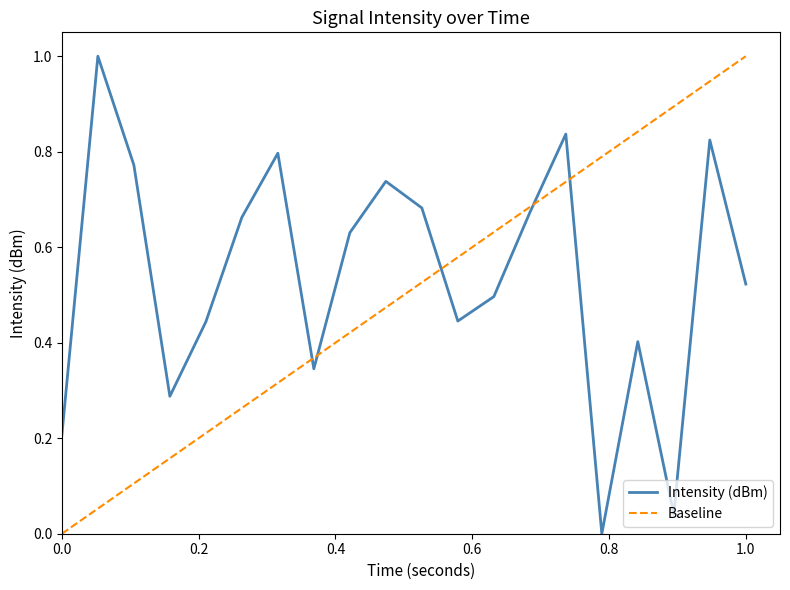

Reading right to left, transcribe all the data shown in this chart.

0.5	0.8	0.0	0.4	0.0	0.8	0.7	0.5	0.4	0.7	0.7	0.6	0.3	0.8	0.7	0.4	0.3	0.8	1.0	0.2